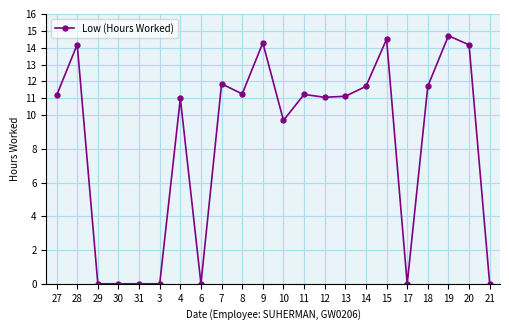

What is the average value?

8.3